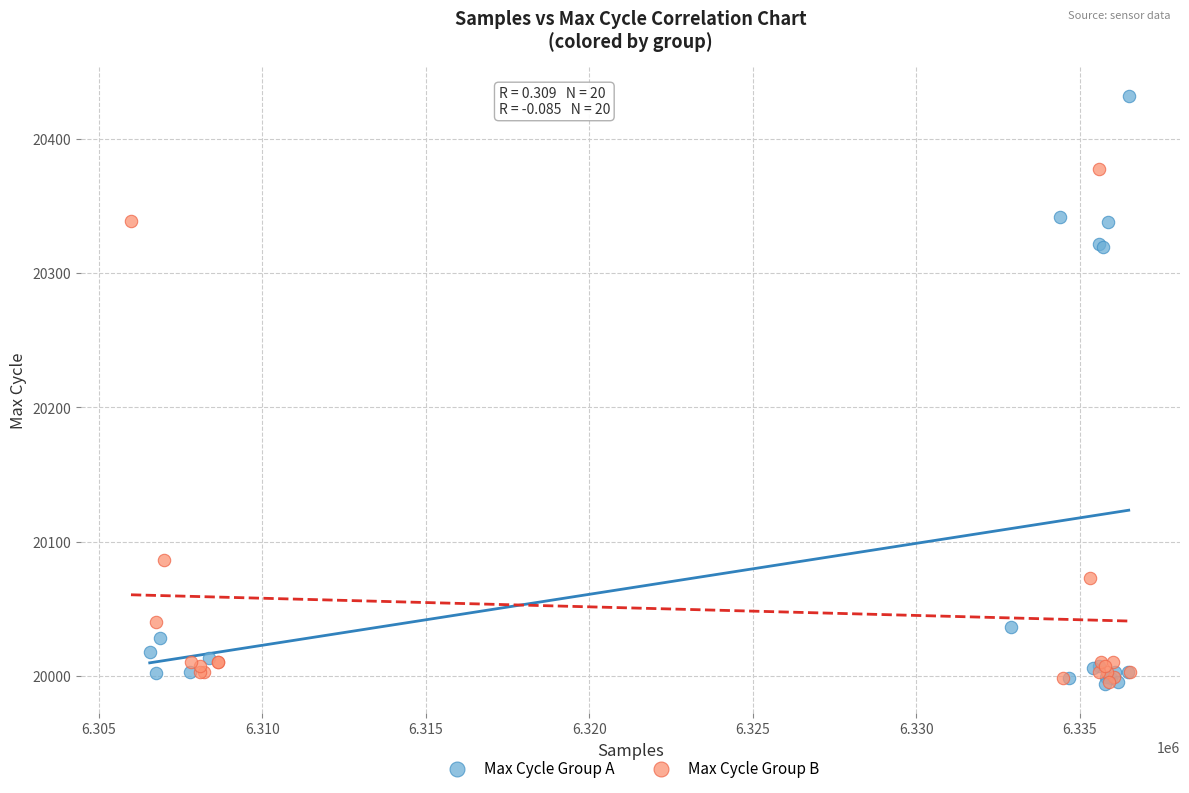

Which series has the widest spread of Y values?

Max Cycle Group A